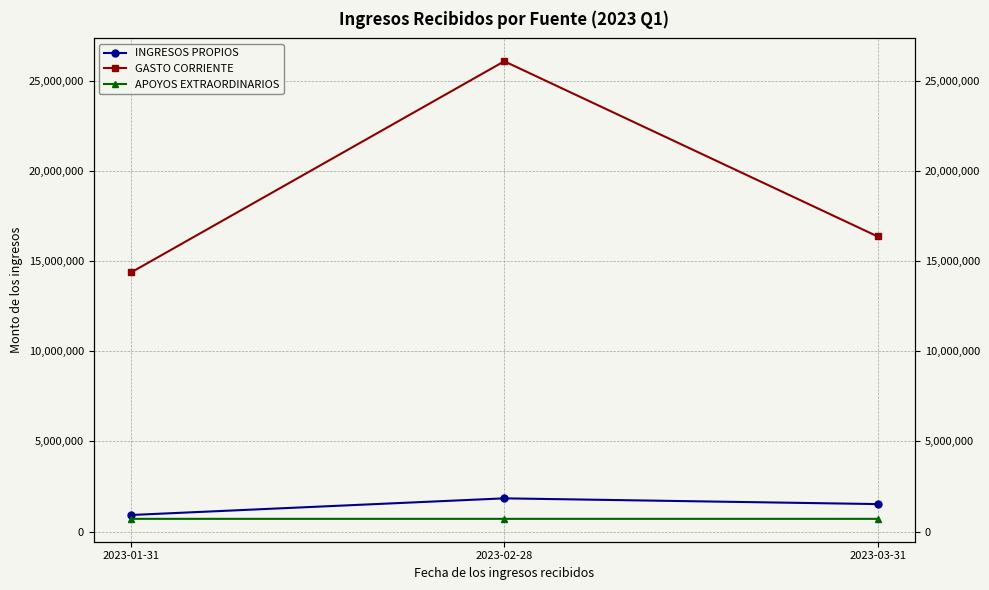

Read the INGRESOS PROPIOS value at 2023-01-31.

915694.8